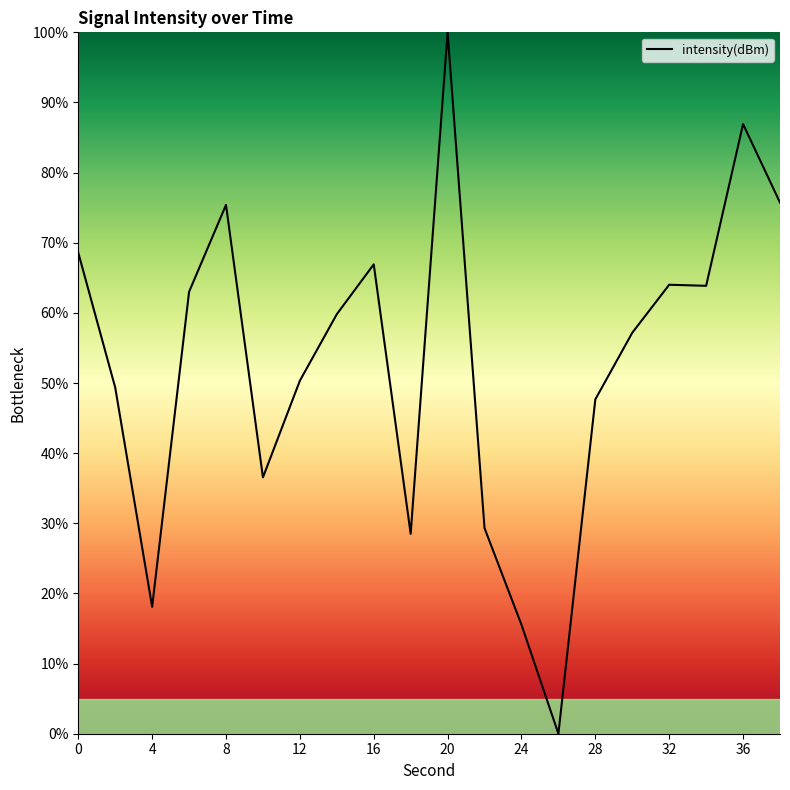

What is the greatest value displayed?

100.0